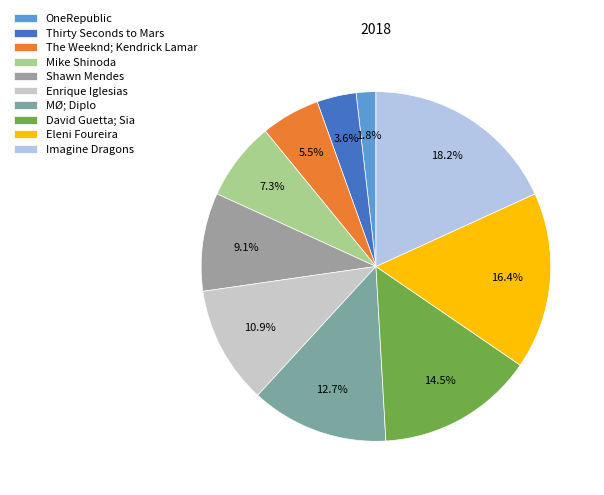

Count the number of slices in the pie.

10